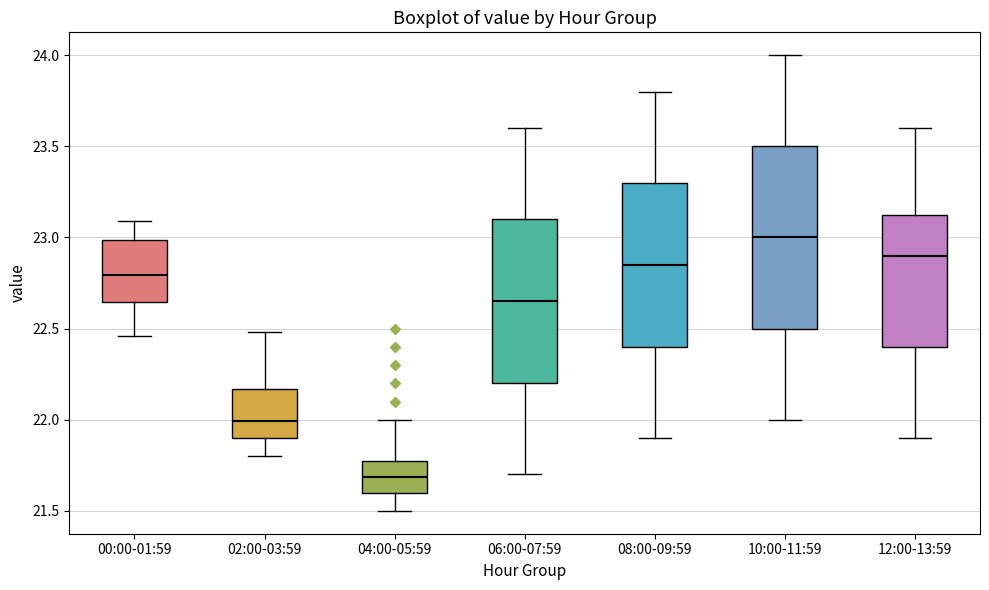

Which box has the highest median line?

10:00-11:59